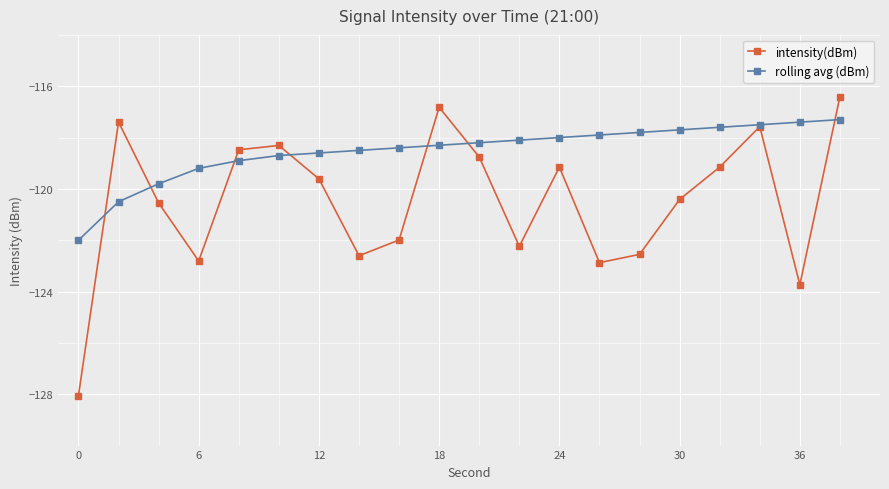

Which series has the largest total across all categories?

rolling avg (dBm)